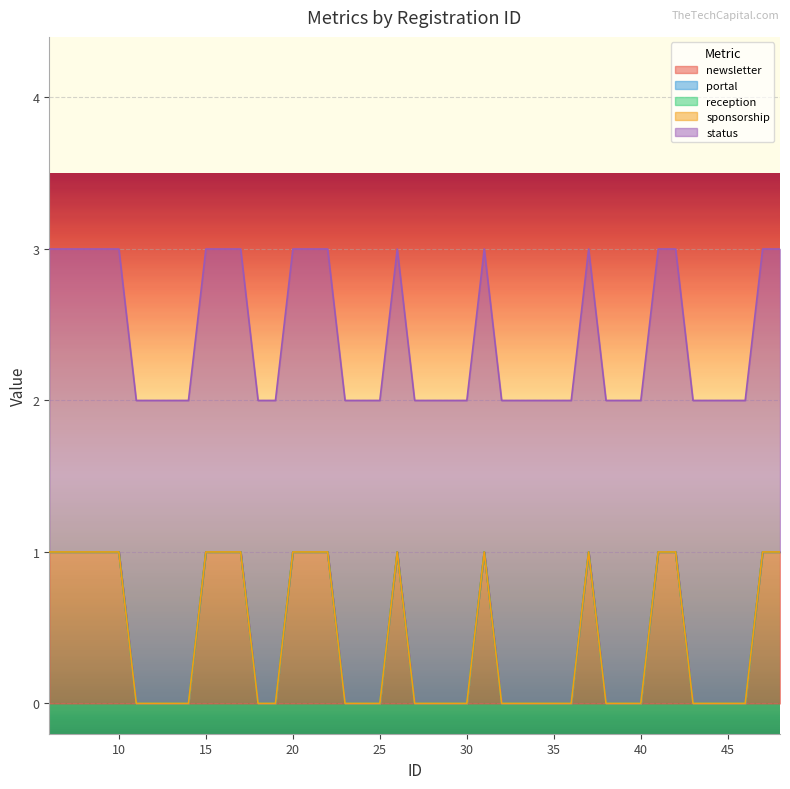

What is the difference between the highest and lowest values at 40?

2